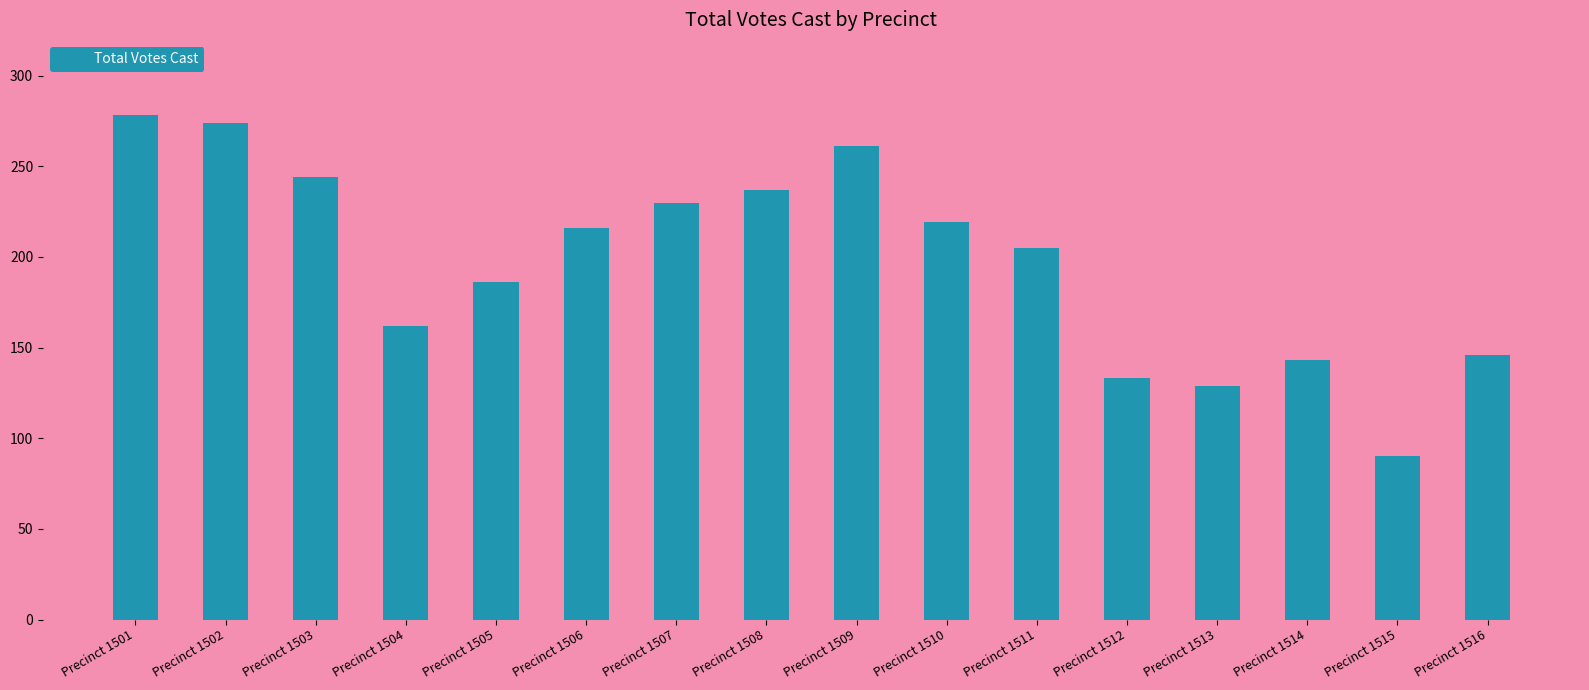

Which label corresponds to the largest value in the chart?

Precinct 1501